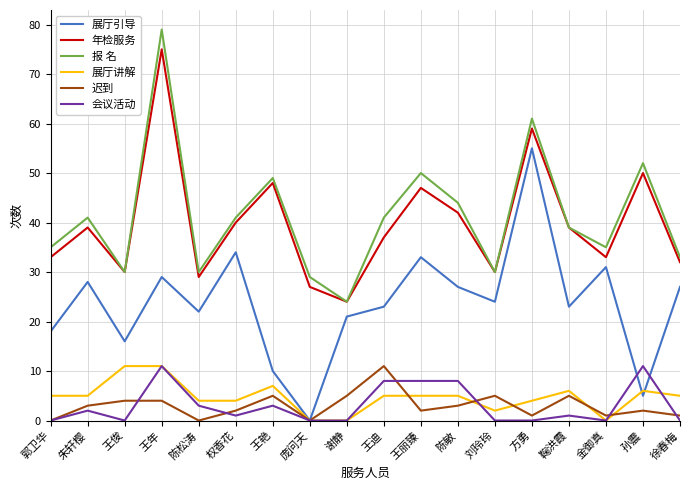

Read the 展厅讲解 value at 王年.

11